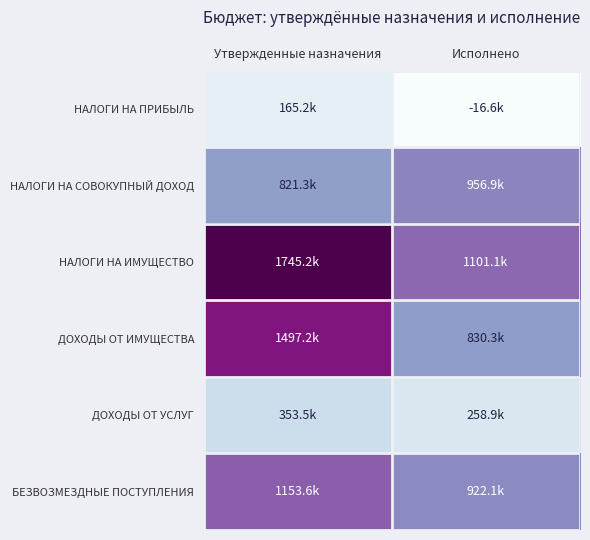

At which category is the sum across all series the highest?

Утвержденные назначения